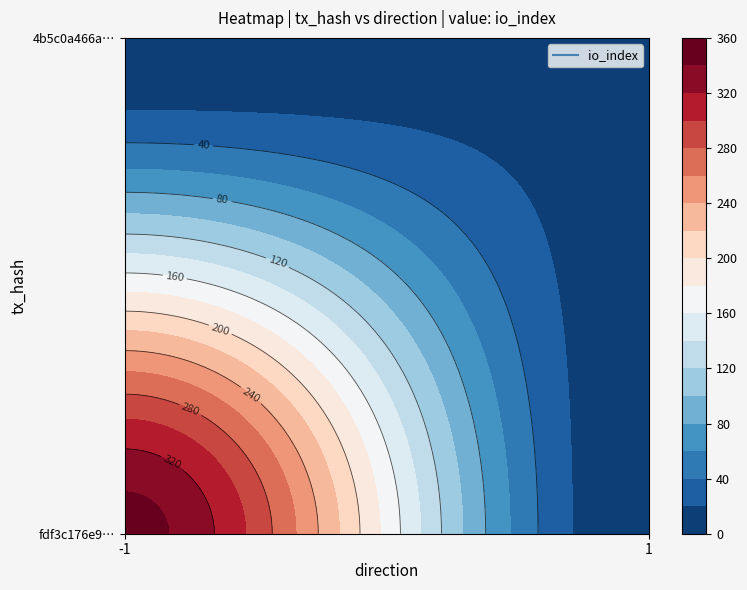

Is it true that fdf3c176e97f77a59c1f90ee8f96737ee51c4cb equals -1 at direction?

True